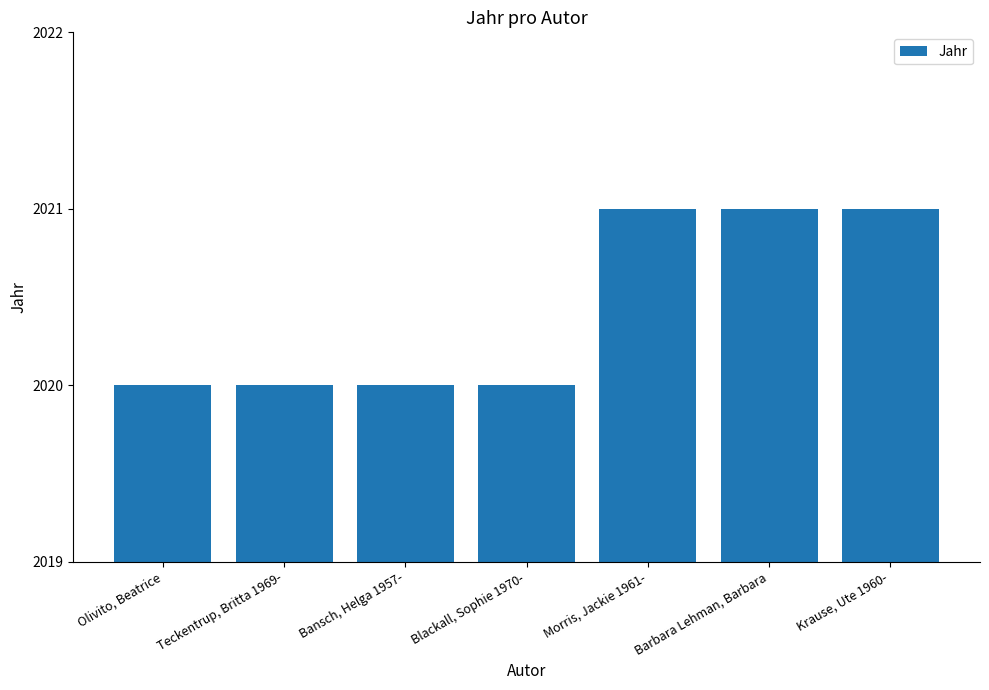

True or false: the data shows 2020 at Teckentrup, Britta 1969-.

True